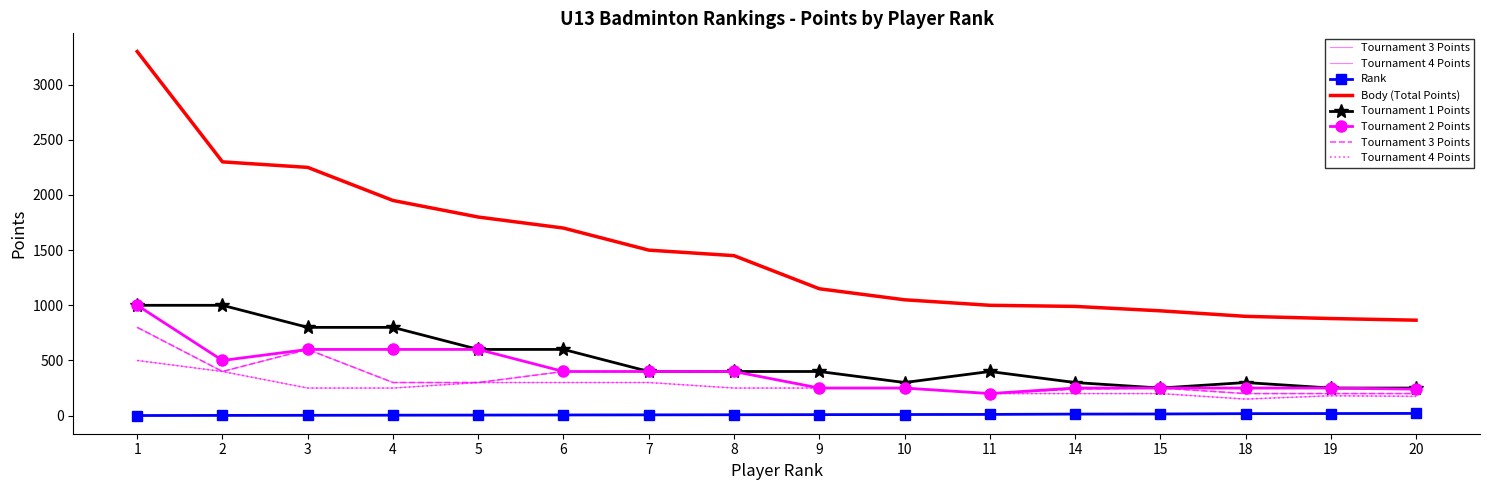

What is the difference between the maximum and minimum values in the Tournament 3 Points series?

600